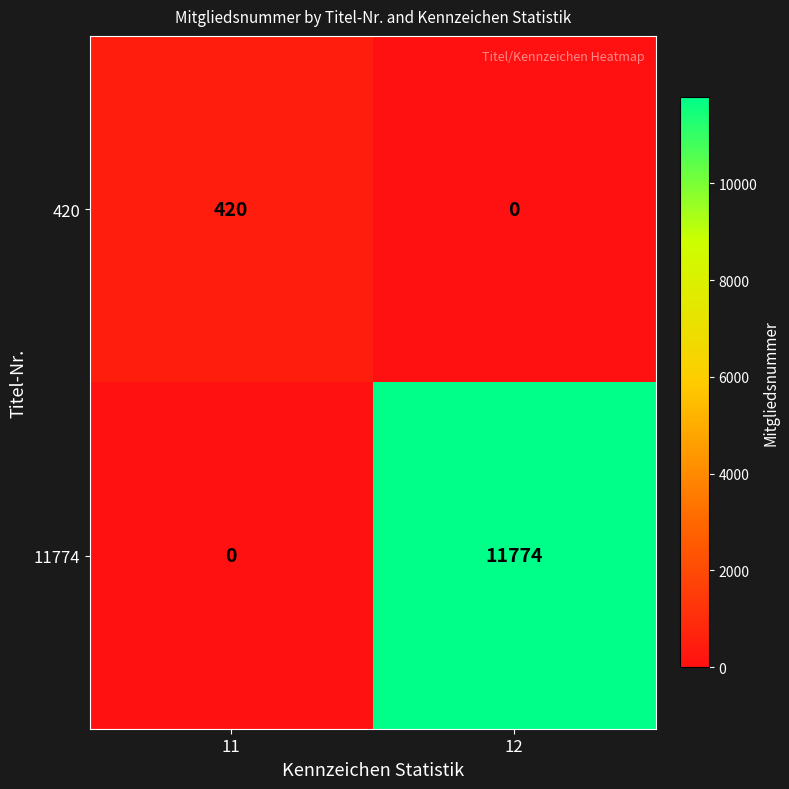

Which series has the largest range (max minus min)?

11774